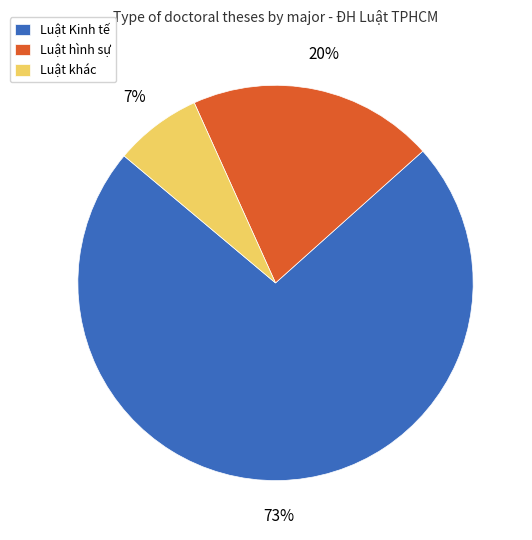

How many segments does this pie chart have?

3